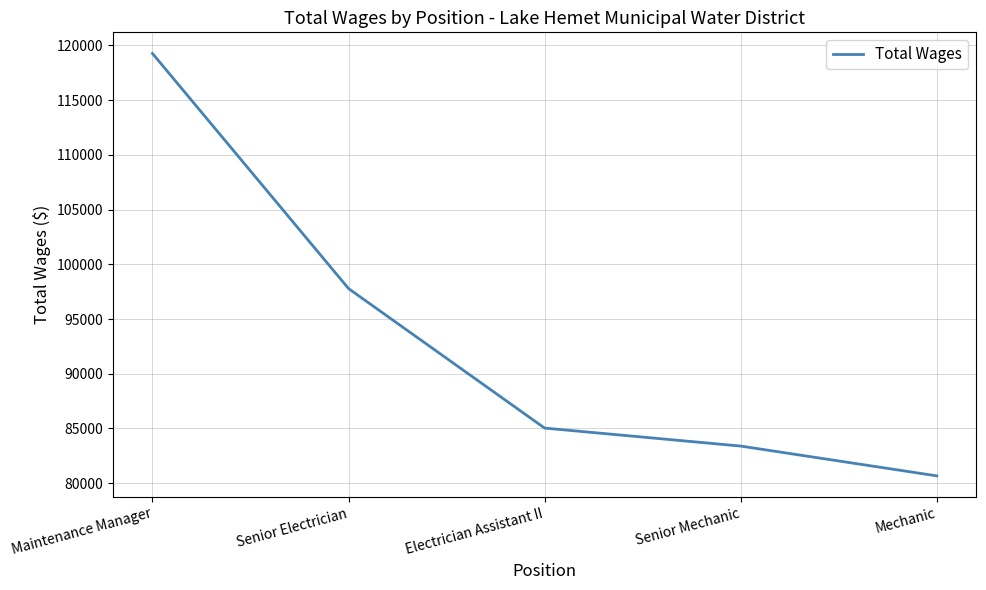

Reading left to right, extract all data points from this chart.

119261	97779	85034	83391	80669